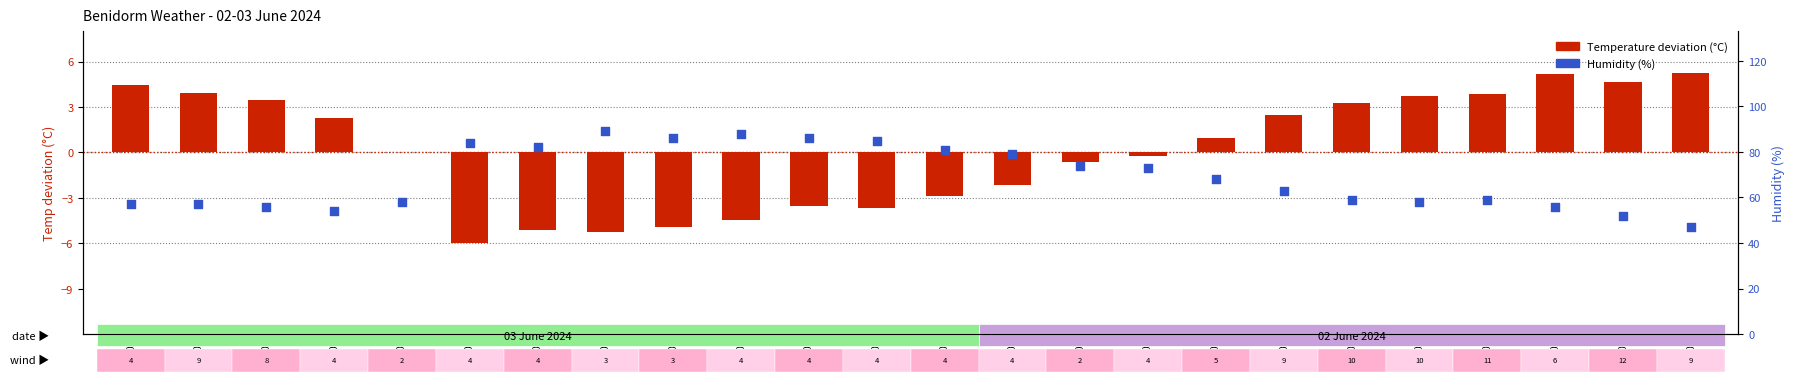

What is the change in value from 11:00 to 07:00?

+27